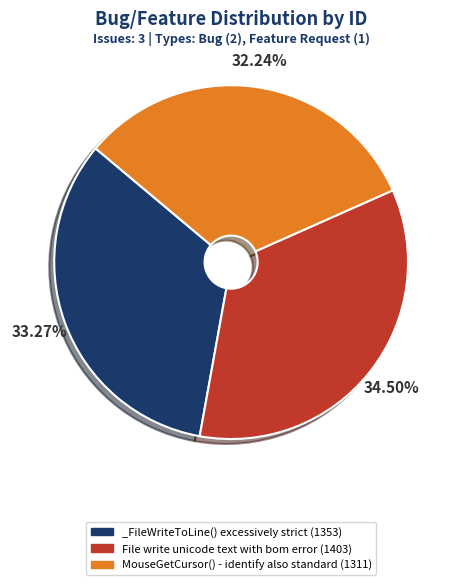

Which slice is the smallest?

MouseGetCursor() - identify also standard